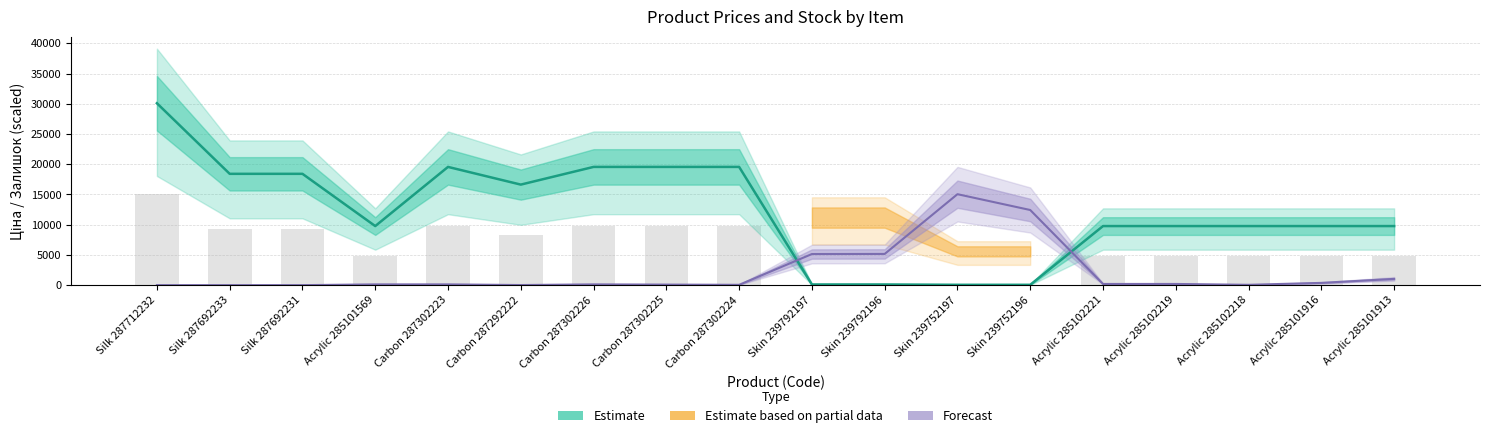

How many values in Залишок are above zero?

15